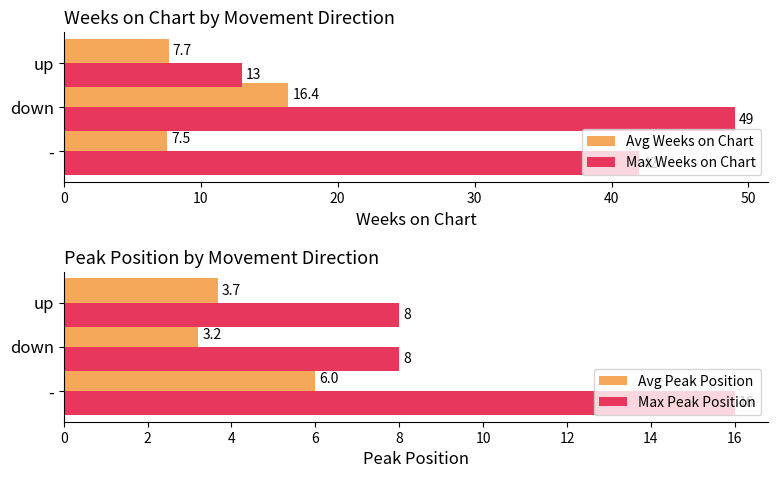

What is the sum of all Avg Weeks on Chart values?

31.6